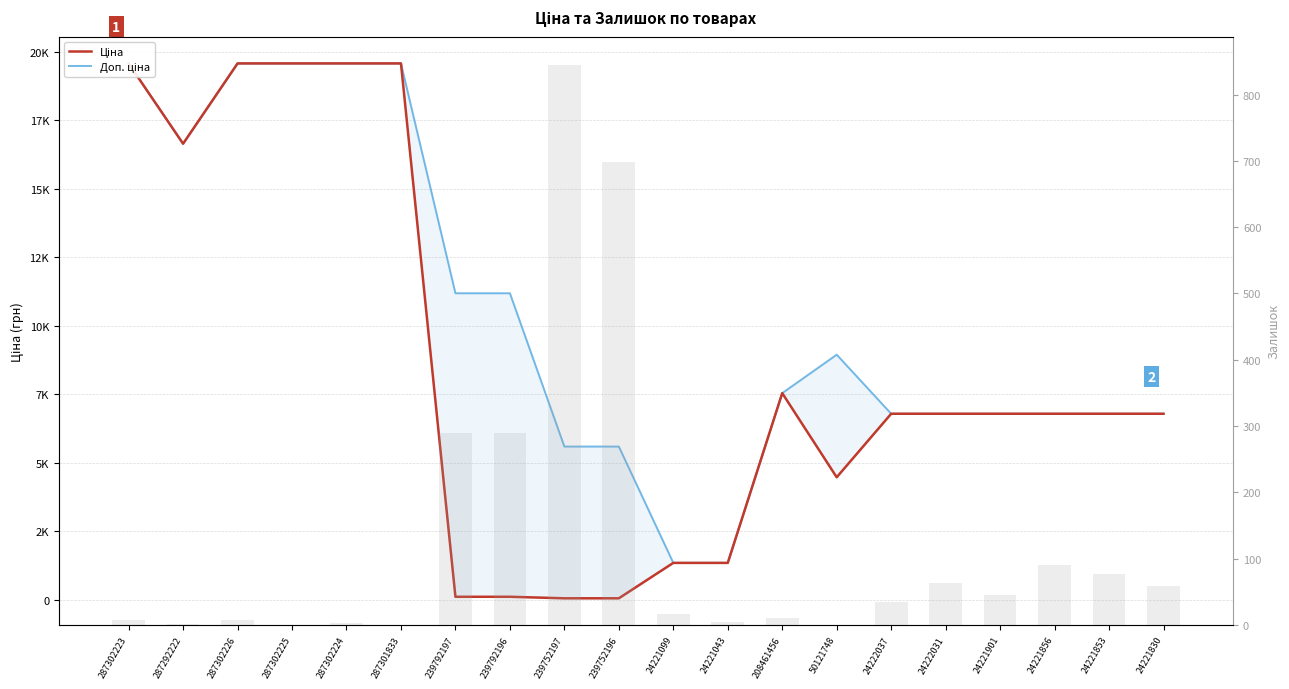

Rank the series by their maximum value, from lowest to highest.

Залишок, Ціна, Доп. ціна